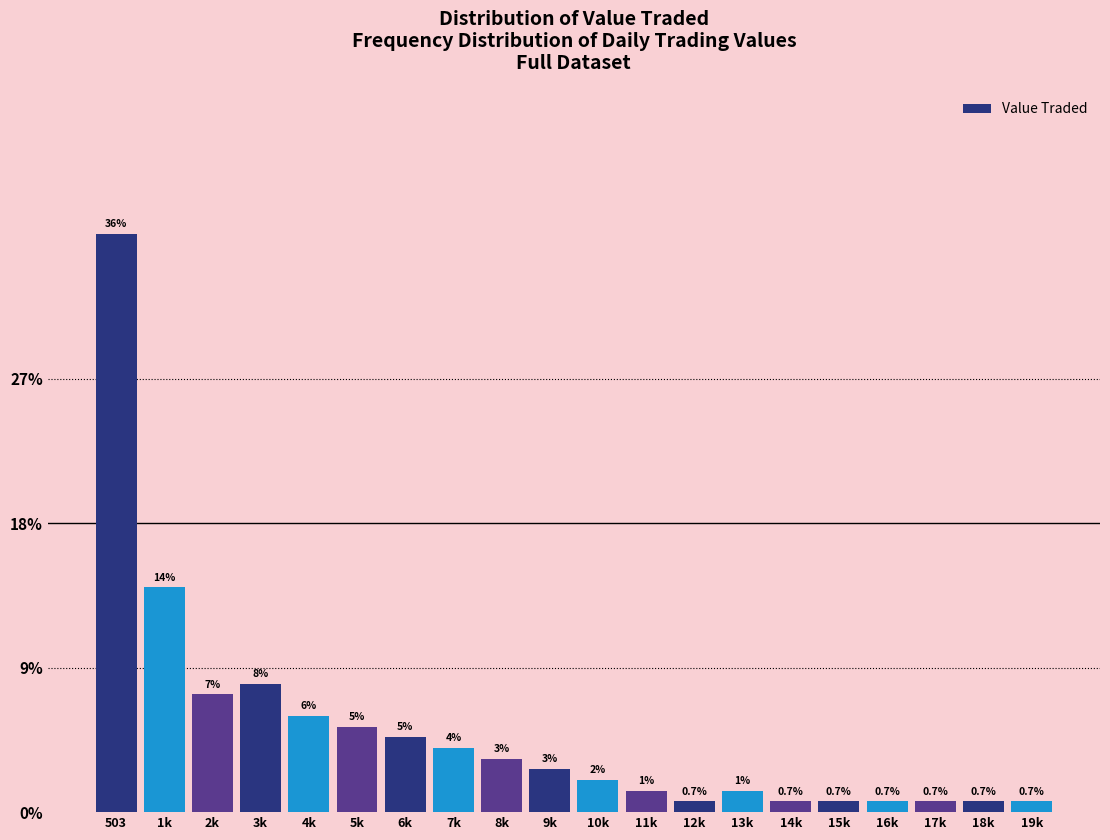

What is the maximum value shown in the chart?

35.8